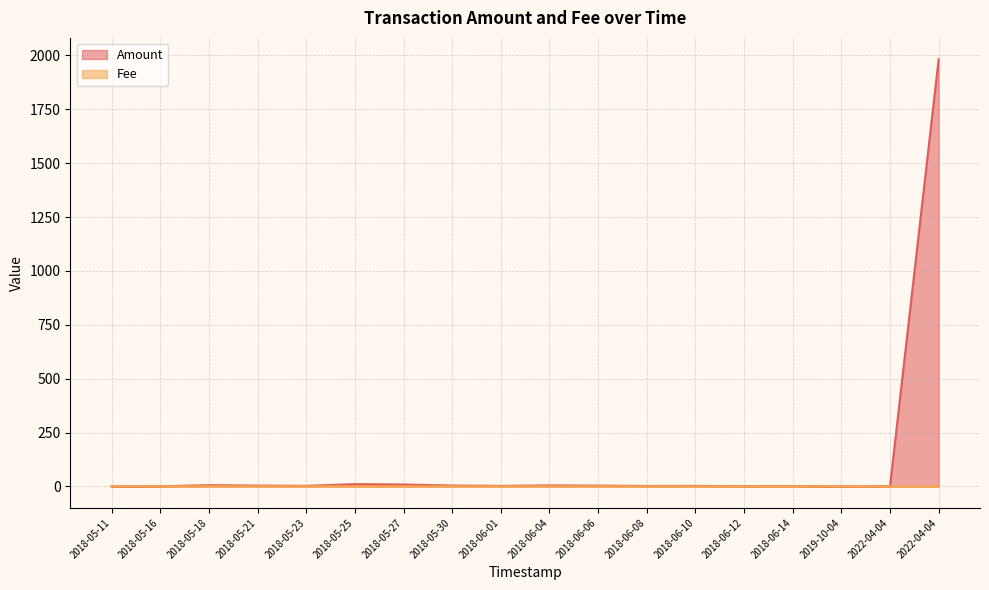

How many distinct data groups are displayed?

2